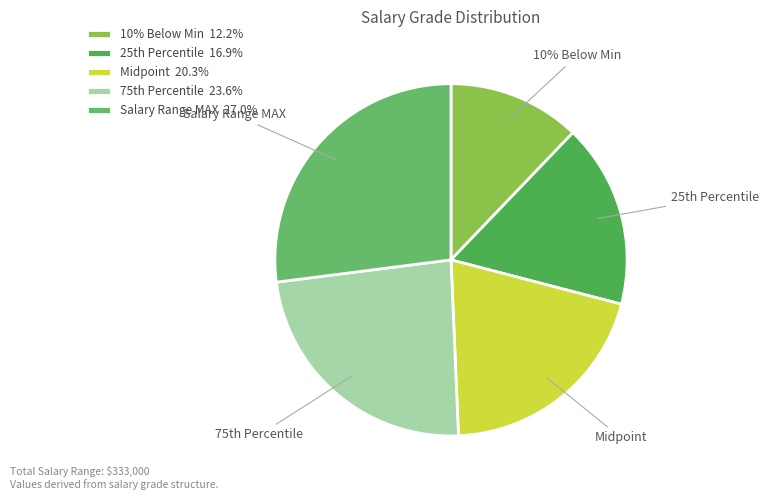

Approximately how many times larger is the value at Salary Range MAX compared to Midpoint?

1.3